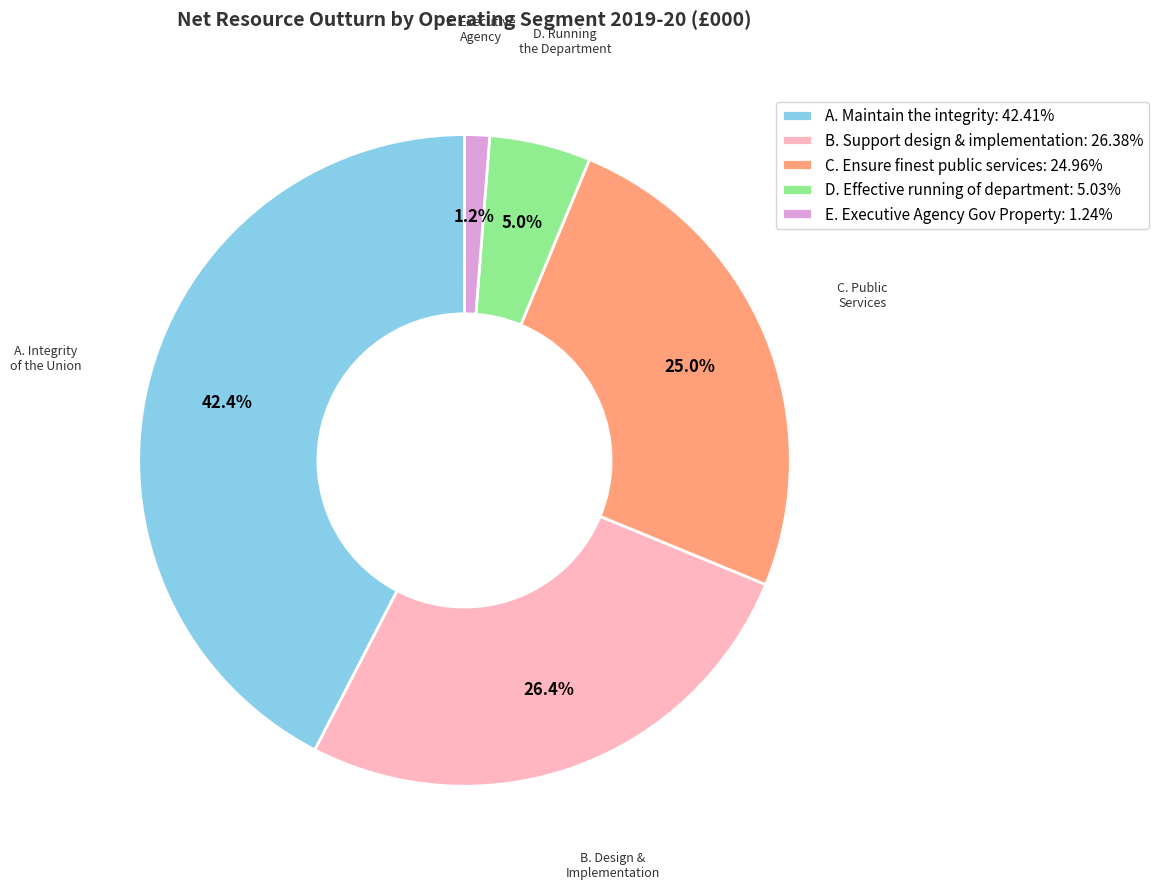

Is C. Ensure finest public services: 24.96% the majority of the pie?

No